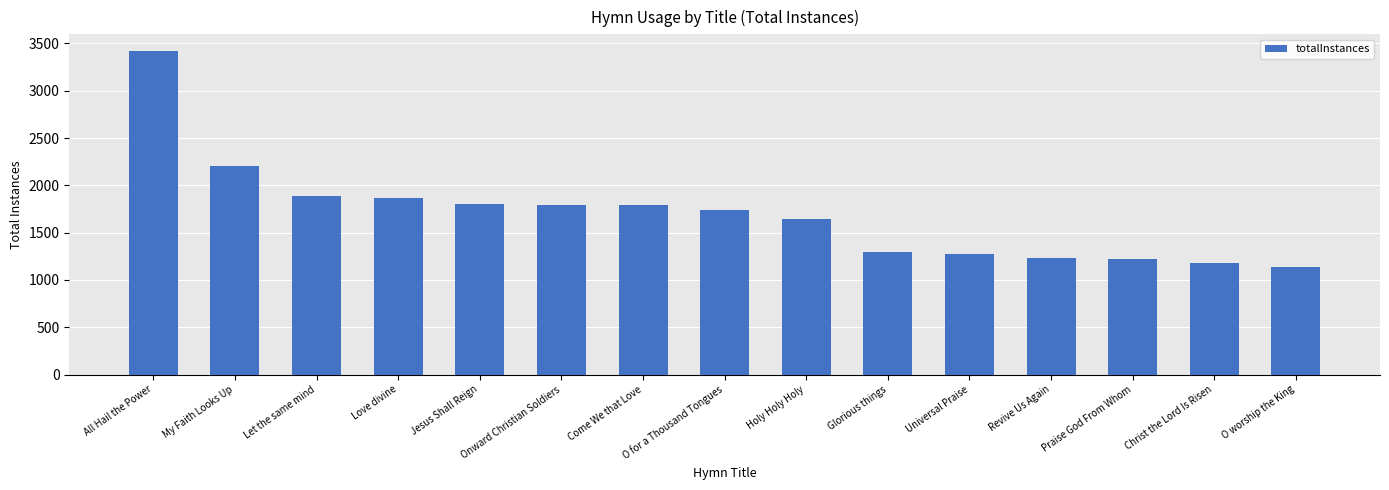

What is the difference between the values at Let the same mind and Glorious things?

599